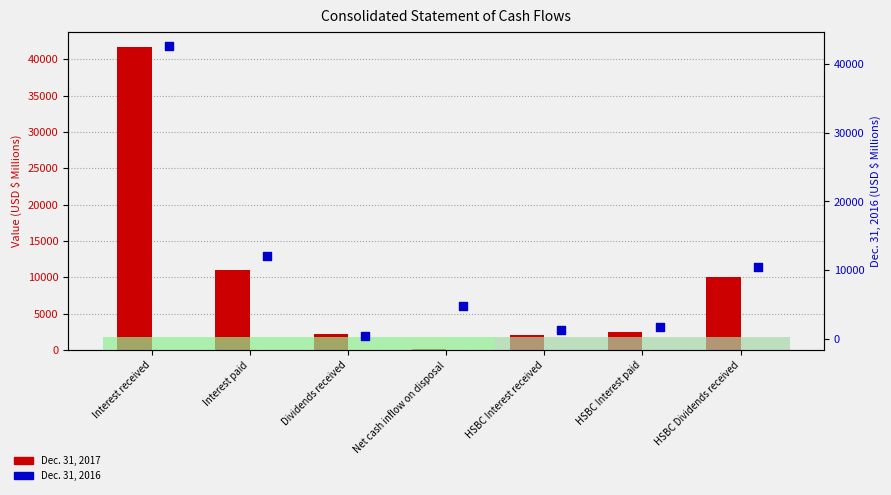

At how many categories does at least one series exceed 37463?

1